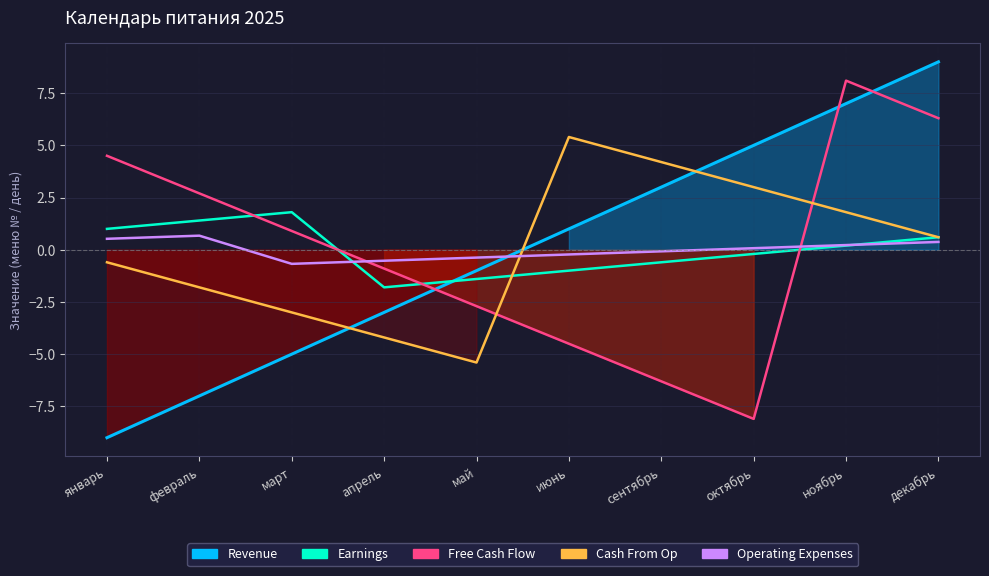

How many values in the Operating Expenses series exceed 0?

5